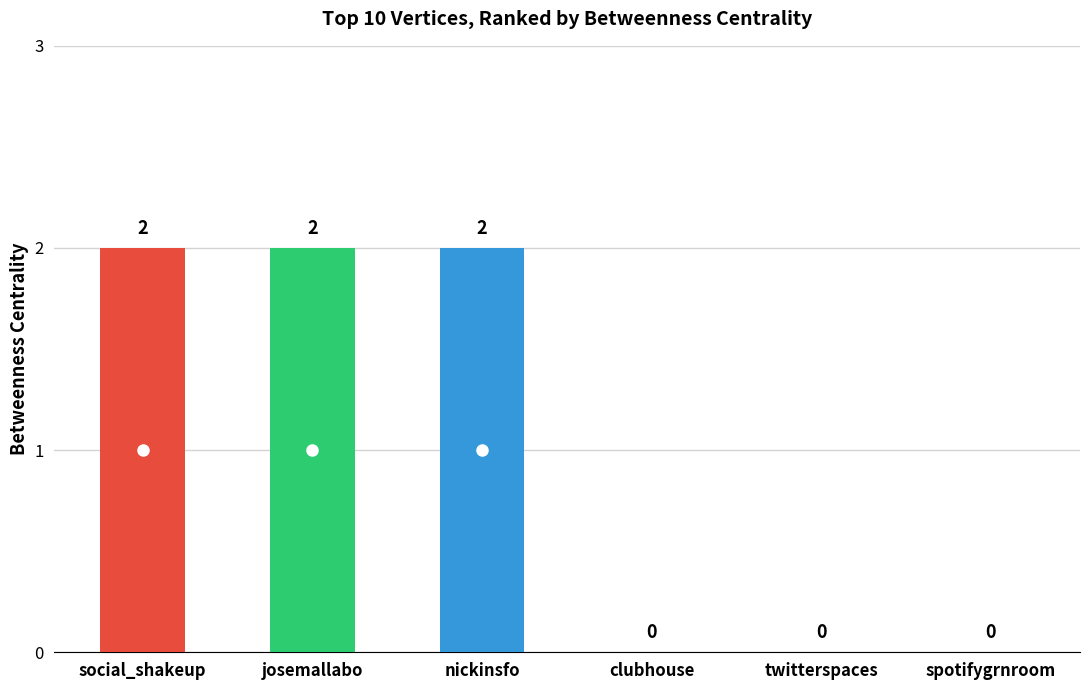

The value at clubhouse is 1. True or false?

False